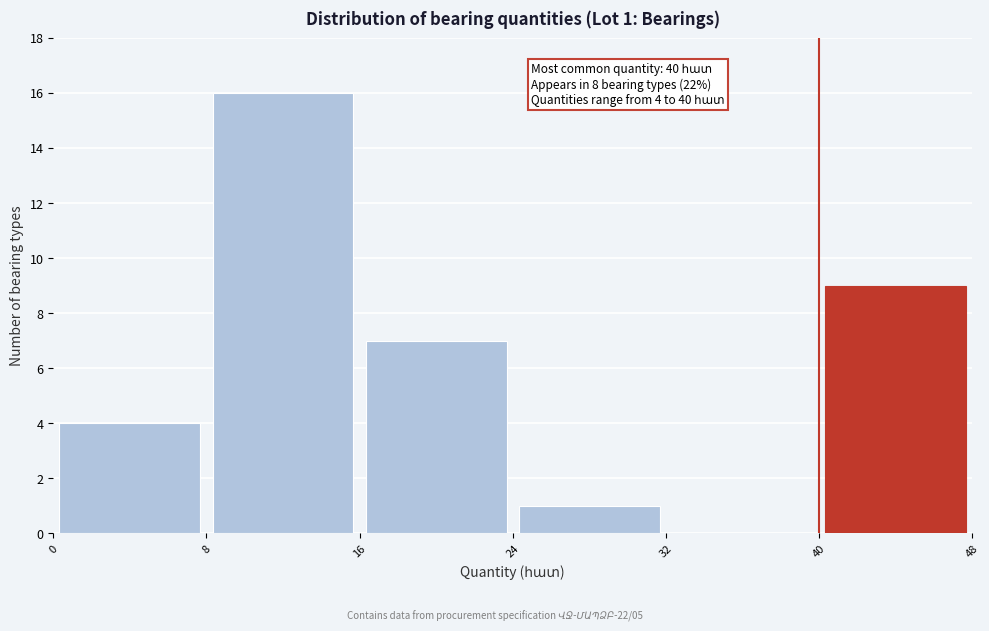

Which range on the x-axis has the tallest bar?

8 to 16